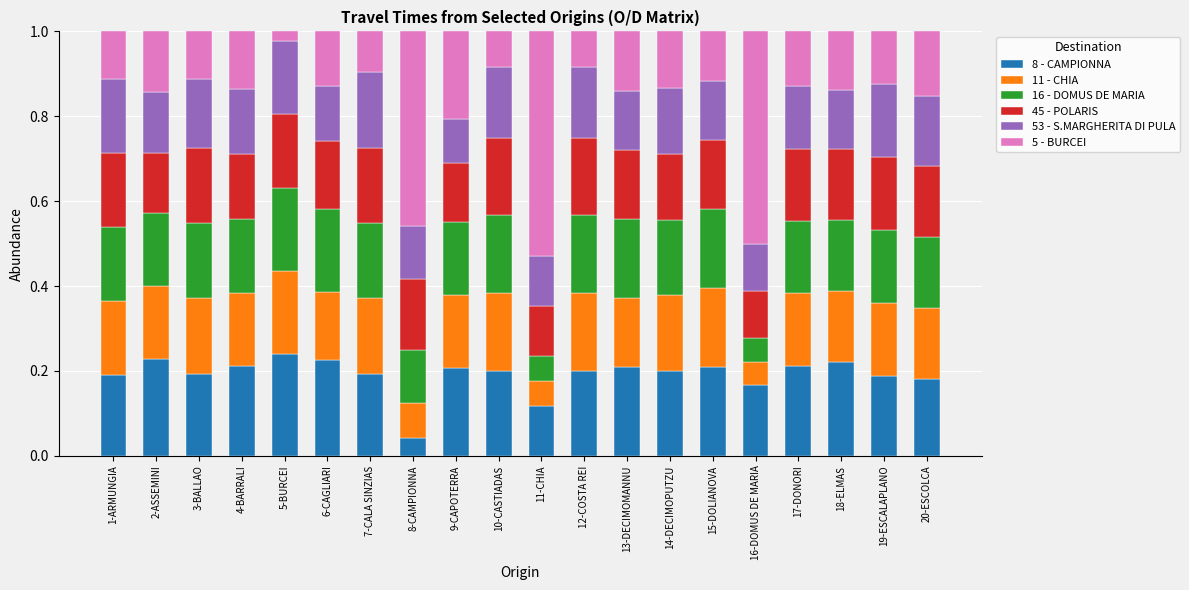

True or false: 8 - CAMPIONNA has a value of 0.3 at 4-BARRALI.

False